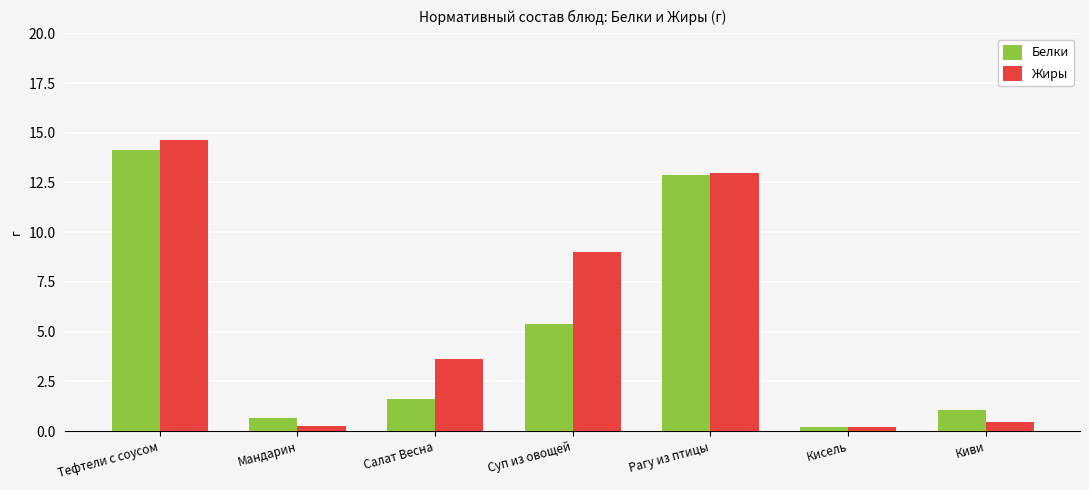

Which series has the widest spread of values?

Жиры